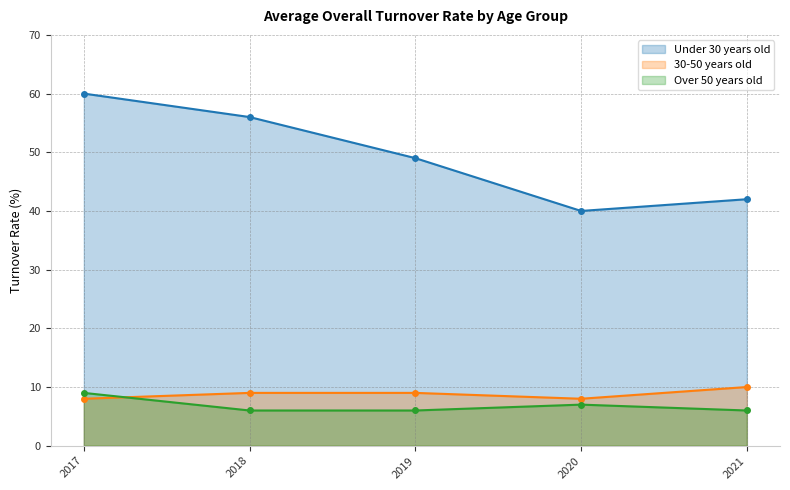

What is the approximate value of Over 50 years old at 2019?

6